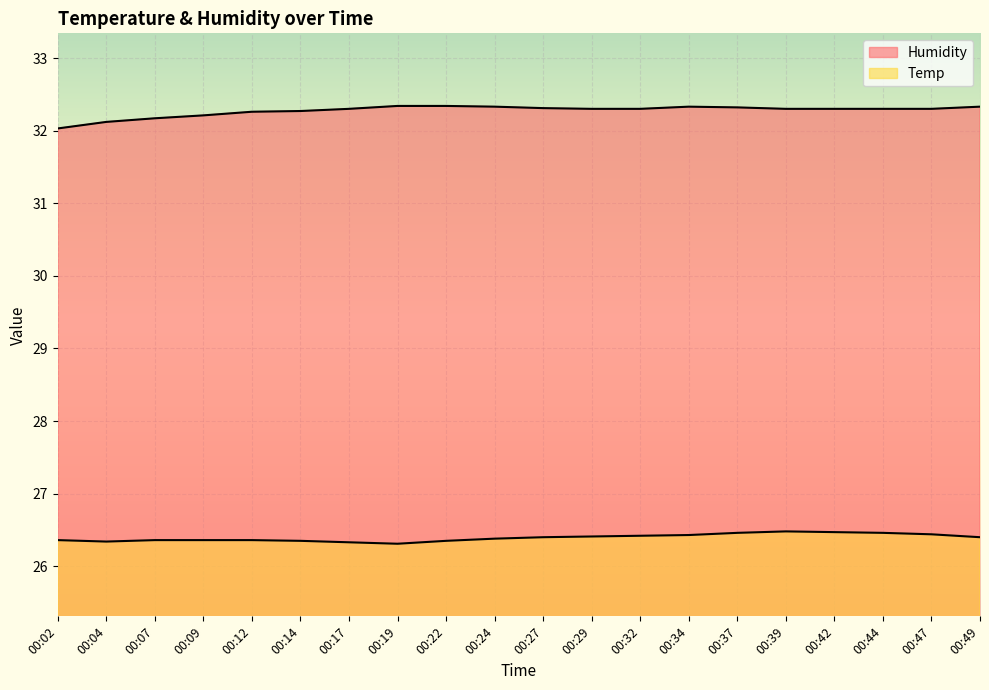

Reading left to right, transcribe all the data shown in this chart.

Humidity: 00:02=32.0	00:04=32.1	00:07=32.2	00:09=32.2	00:12=32.3	00:14=32.3	00:17=32.3	00:19=32.3	00:22=32.3	00:24=32.3	00:27=32.3	00:29=32.3	00:32=32.3	00:34=32.3	00:37=32.3	00:39=32.3	00:42=32.3	00:44=32.3	00:47=32.3	00:49=32.3
Temp: 00:02=26.4	00:04=26.3	00:07=26.4	00:09=26.4	00:12=26.4	00:14=26.4	00:17=26.3	00:19=26.3	00:22=26.4	00:24=26.4	00:27=26.4	00:29=26.4	00:32=26.4	00:34=26.4	00:37=26.5	00:39=26.5	00:42=26.5	00:44=26.5	00:47=26.4	00:49=26.4